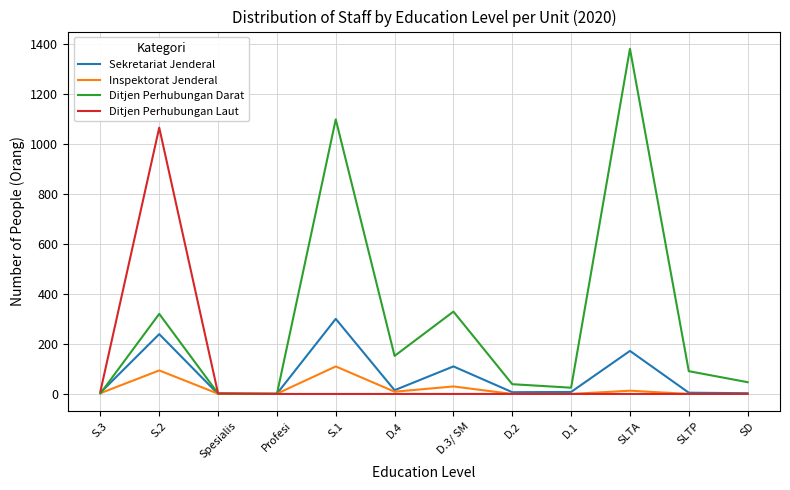

Which series ends up on top after the final intersection of Ditjen Perhubungan Darat and Inspektorat Jenderal?

Ditjen Perhubungan Darat